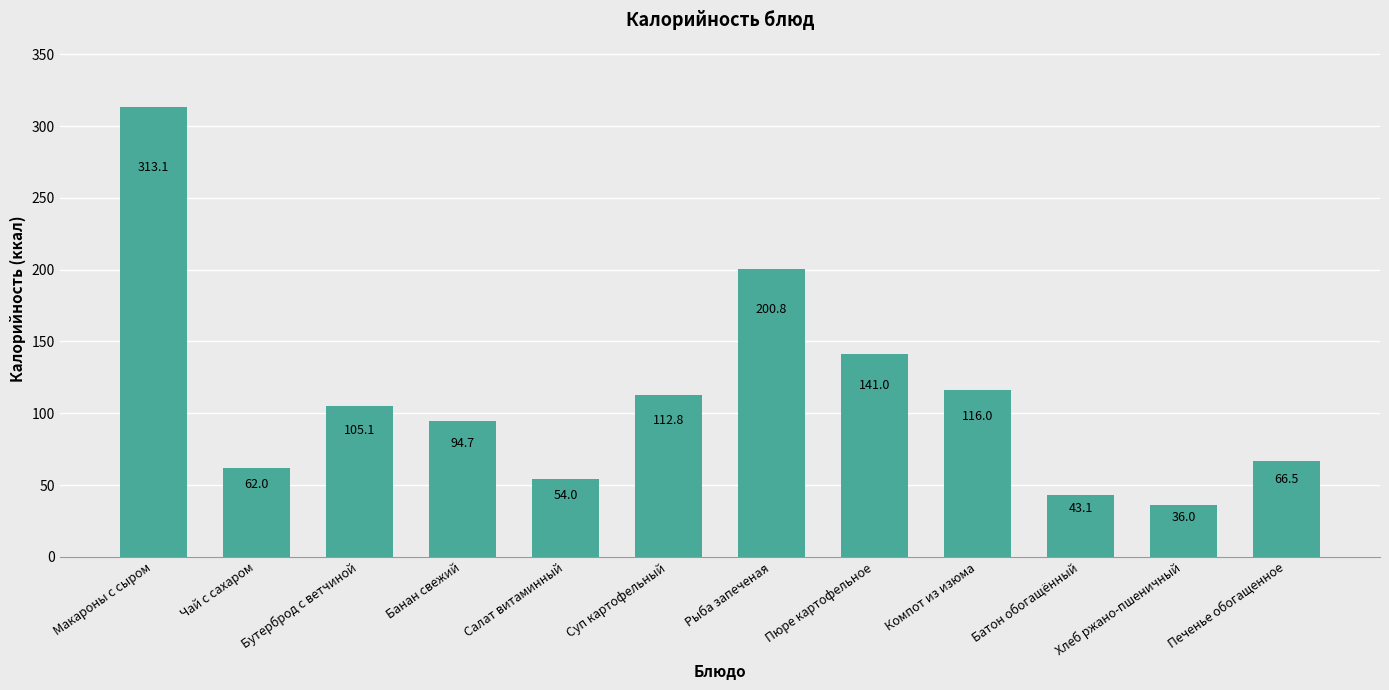

Which category has the lowest value across all series?

Хлеб ржано-пшеничный